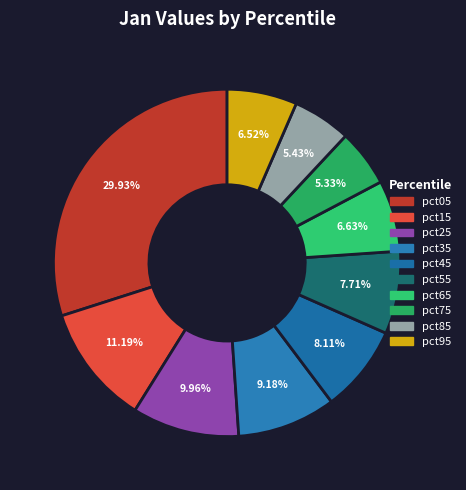

Between pct45 and pct85, which is larger?

pct45